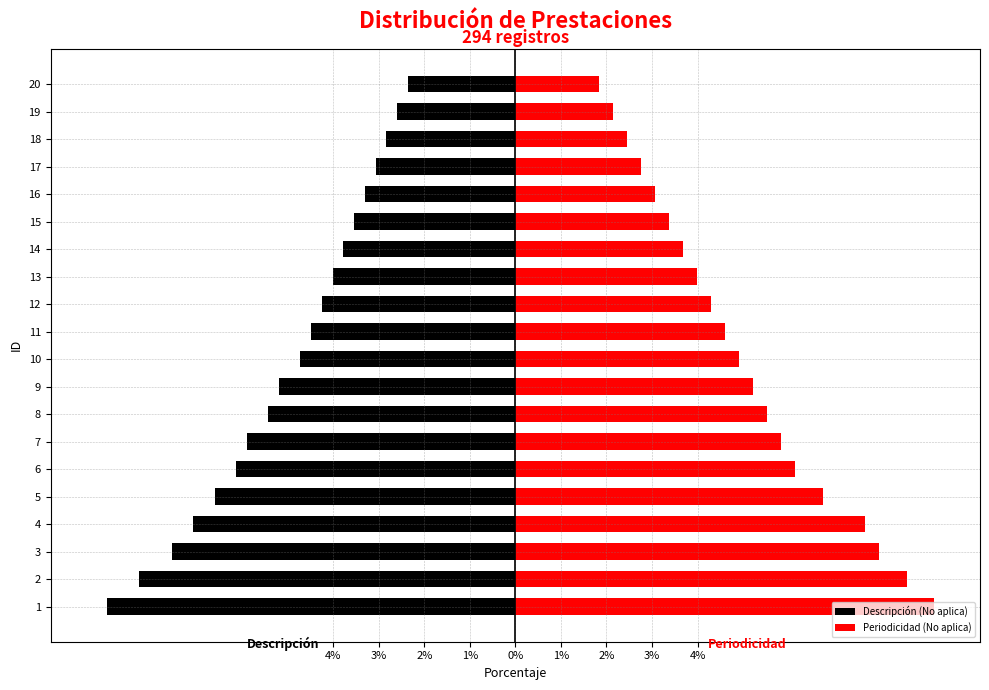

Rank the series by their average value, from lowest to highest.

Descripción (No aplica), Periodicidad (No aplica)